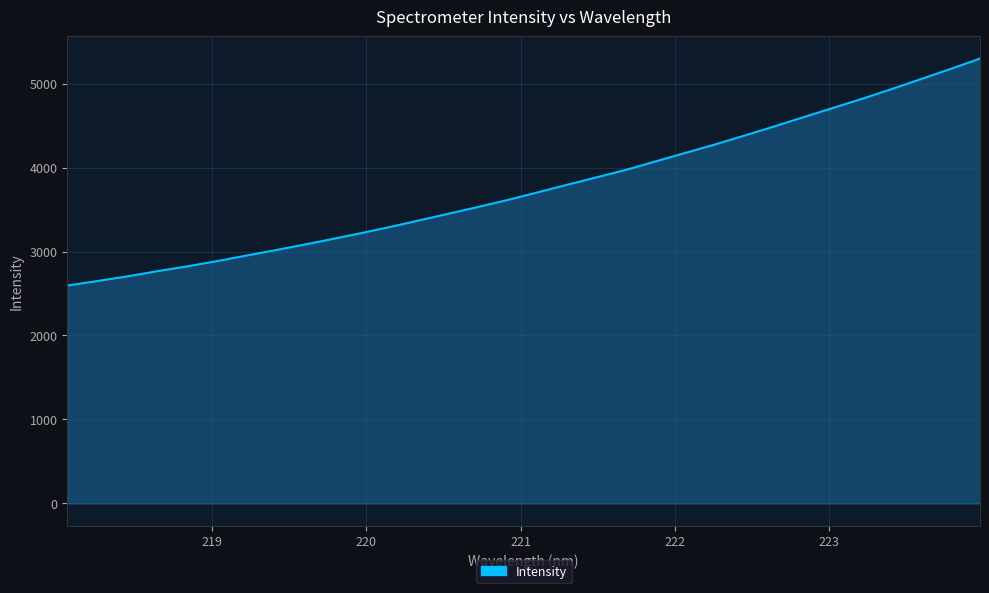

What is the minimum value shown in the chart?

2594.8